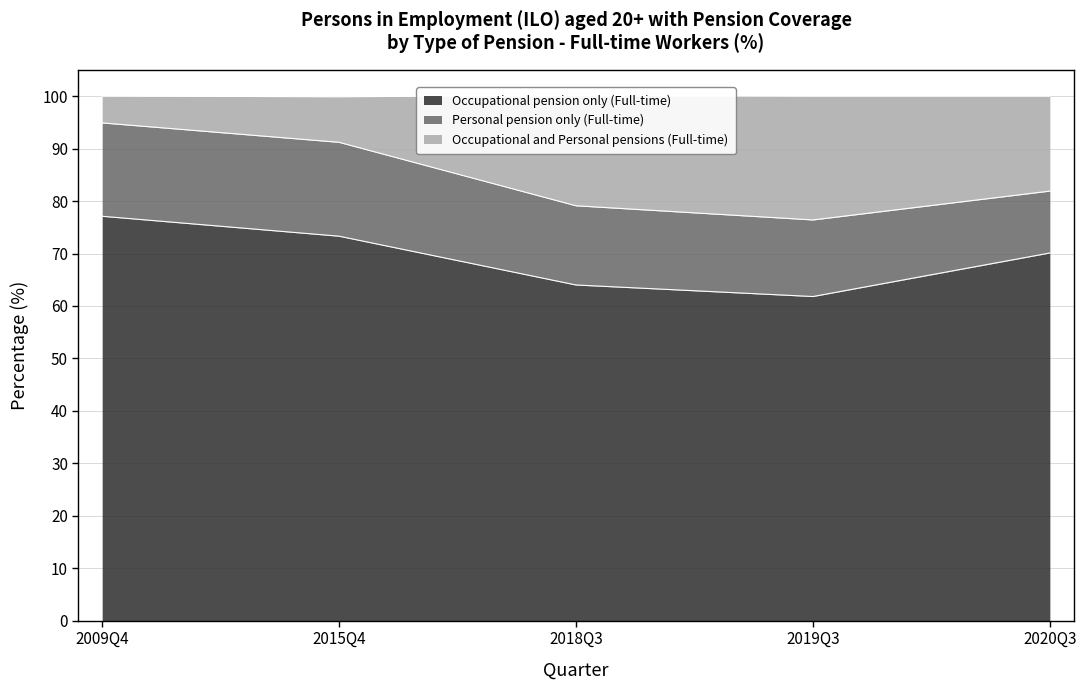

At which category is the sum across all series the highest?

2009Q4